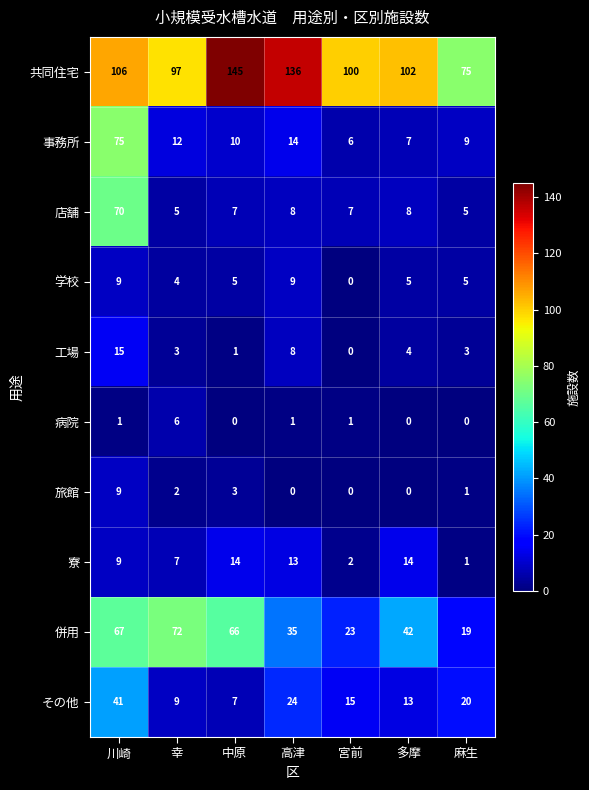

Which series changed the most between 宮前 and 麻生?

共同住宅